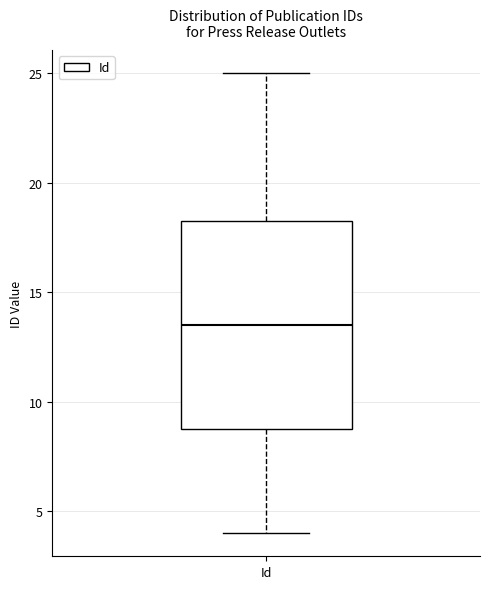

Where is the upper edge of the box for Id on the y-axis? The values are not printed on the chart, so give them approximately, as read against the axis.

18.5